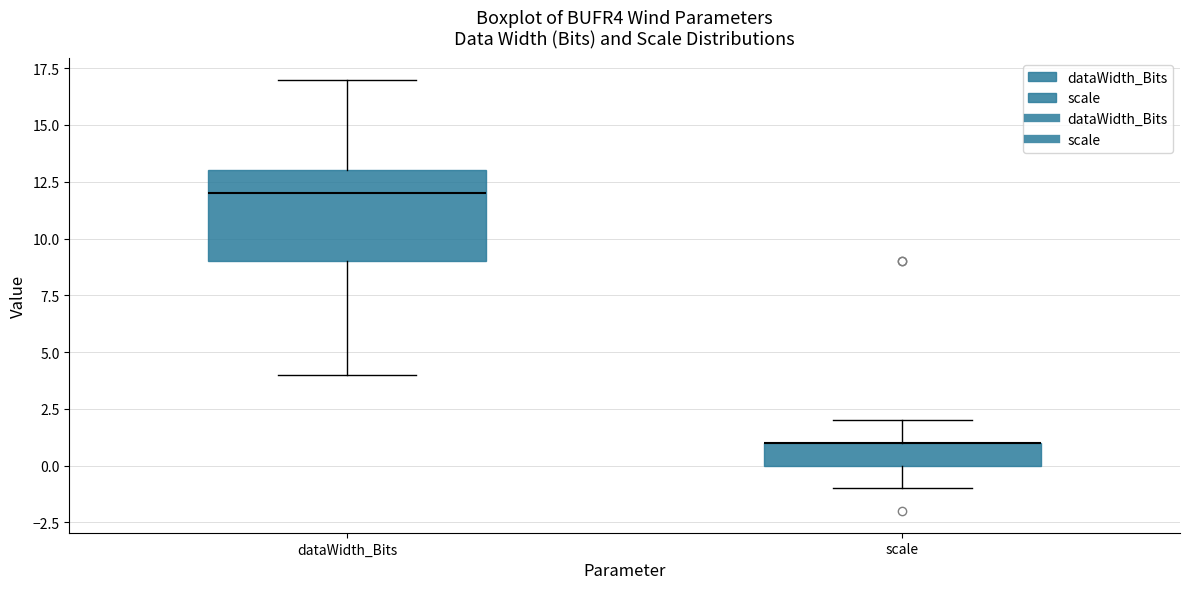

Reading left to right, transcribe this box plot: for each box, give where its median line is, the range the box spans, and where its two whiskers end, as read against the y-axis. The values are not printed on the chart, so give them approximately, as read against the axis.

dataWidth_Bits: median 12, box 9 to 13, whiskers 4 to 17
scale: median 1 (drawn on the box's upper edge), box 0 to 1, whiskers -1 to 2